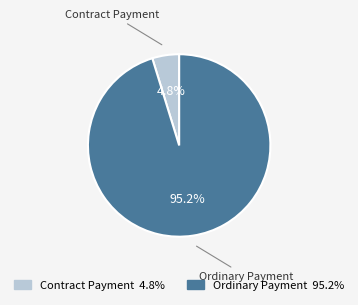

What is the largest slice in the pie chart?

Ordinary Payment